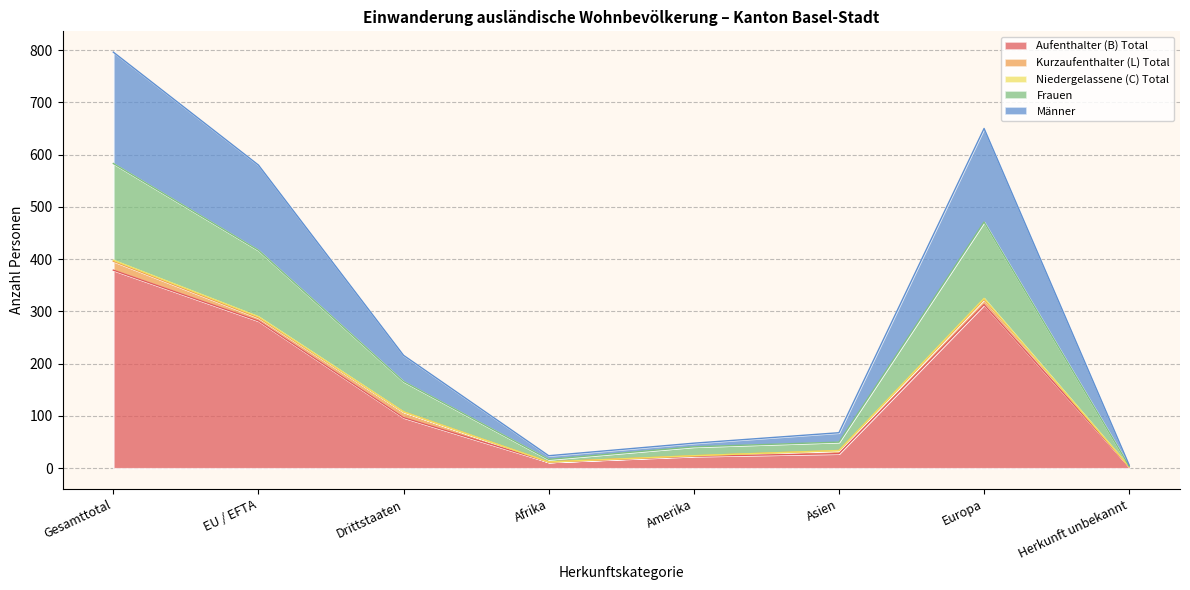

True or false: Männer and Ständige Total cross at least once.

False